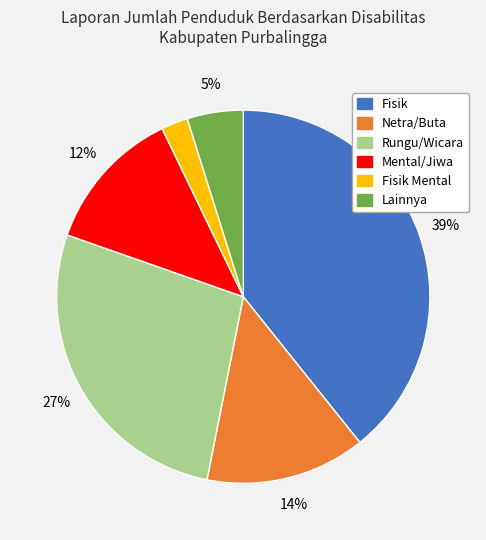

Does any single category account for the majority?

No